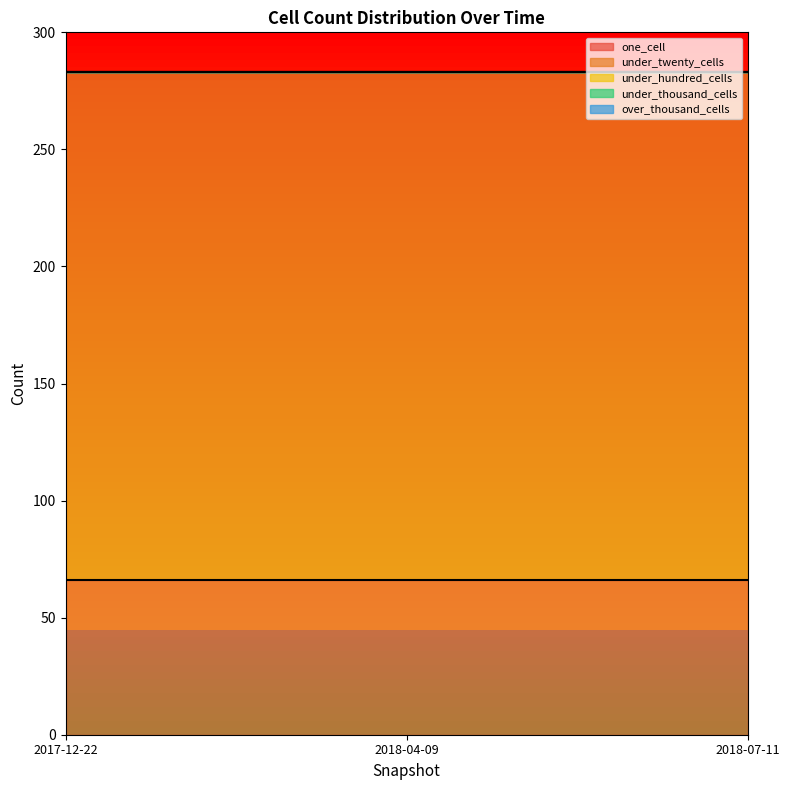

Reading left to right, transcribe all the data shown in this chart.

one_cell: 2017-12-22=66	2018-04-09=66	2018-07-11=66
under_twenty_cells: 2017-12-22=217	2018-04-09=217	2018-07-11=217
under_hundred_cells: 2017-12-22=0	2018-04-09=0	2018-07-11=0
under_thousand_cells: 2017-12-22=0	2018-04-09=0	2018-07-11=0
over_thousand_cells: 2017-12-22=0	2018-04-09=0	2018-07-11=0